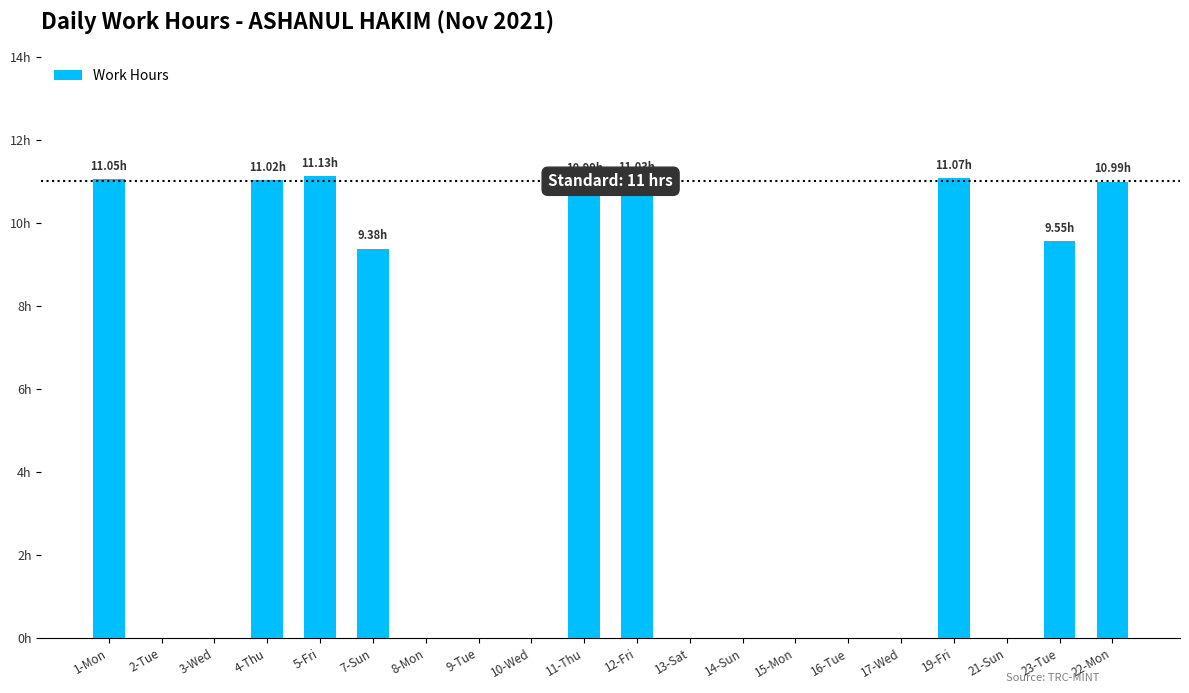

Which has a higher value, 15-Mon or 16-Tue?

15-Mon